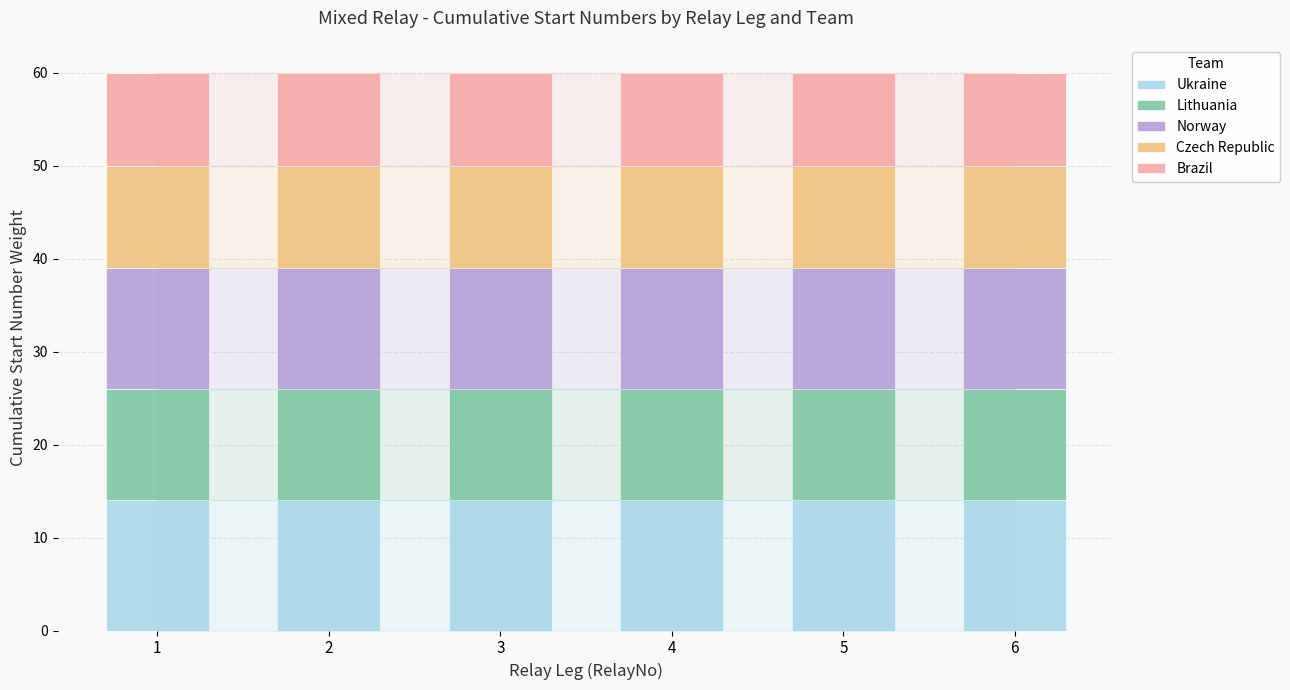

The Ukraine series shows 14 at 3. True or false?

True